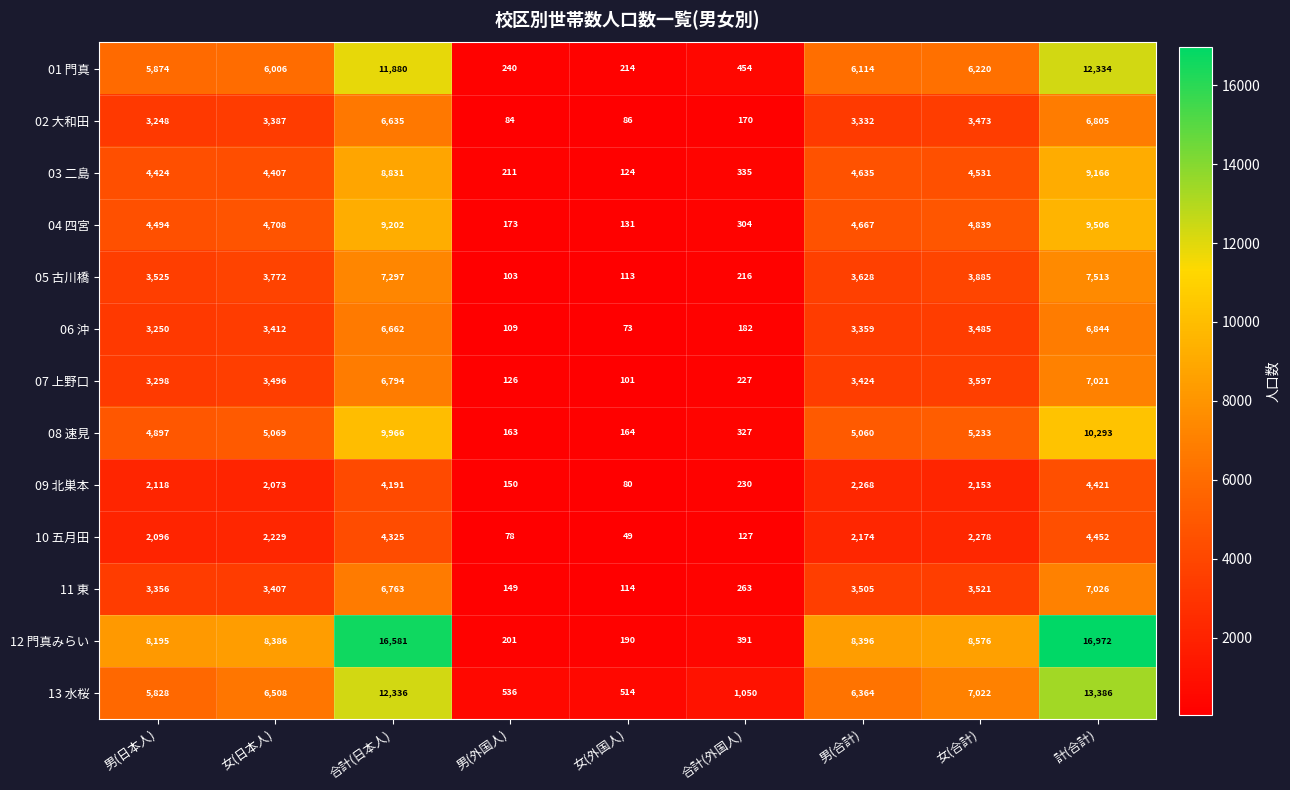

What is the sum of the 03 二島 values at 合計(日本人) and 女(外国人)?

8955